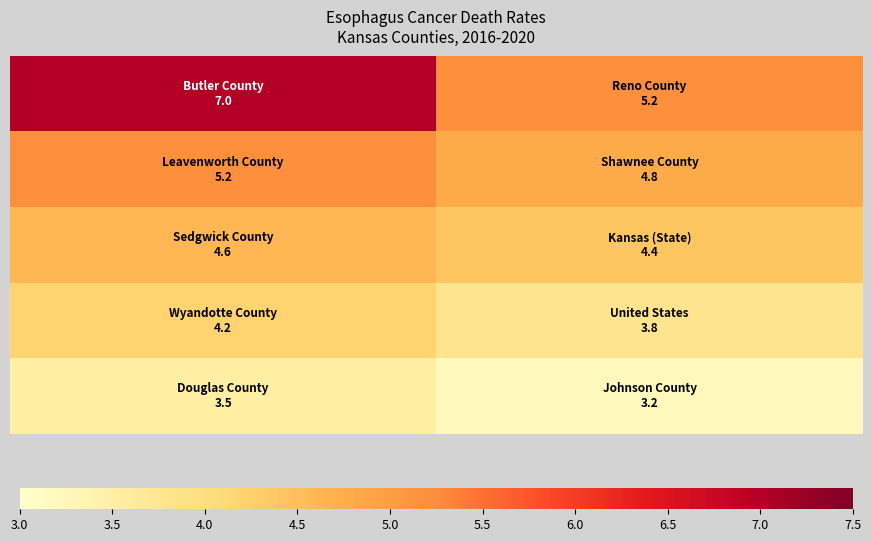

At how many categories does at least one series exceed 5?

2